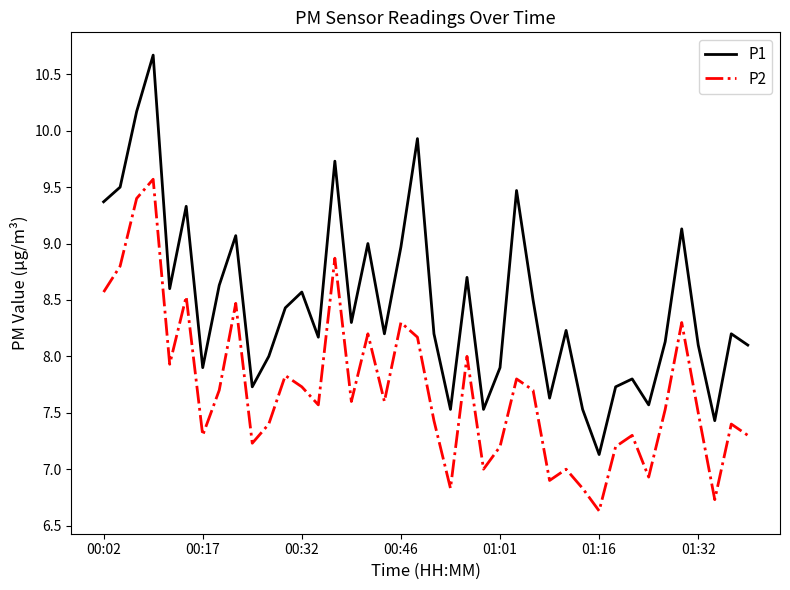

Is this an area chart (filled region under the line)?

No